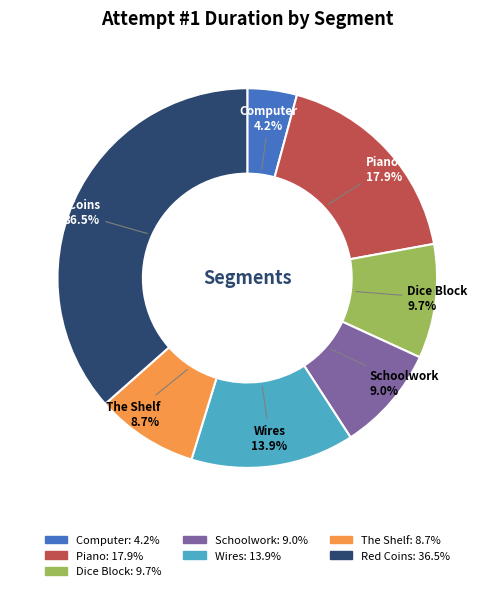

Which category has the smallest portion of the pie?

Computer